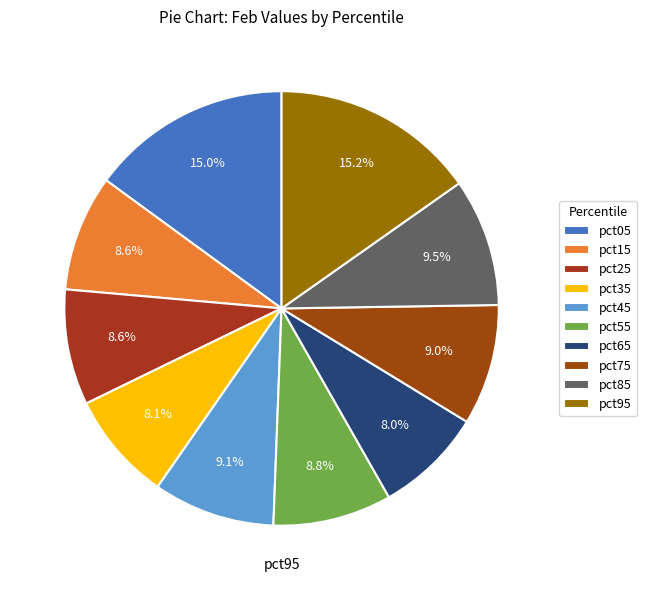

Count the number of slices in the pie.

10